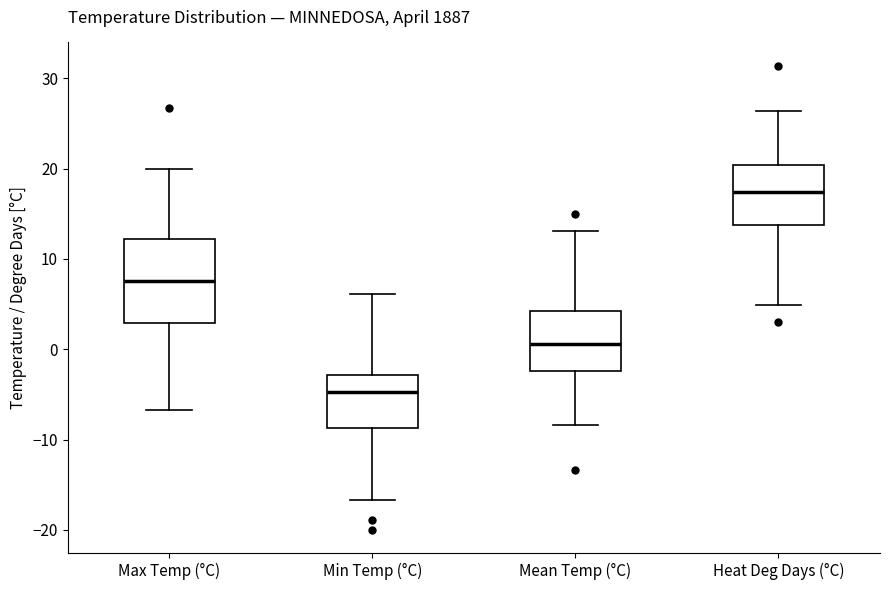

Where does the median line of the box for Min Temp (°C) sit on the y-axis? The values are not printed on the chart, so give them approximately, as read against the axis.

-5